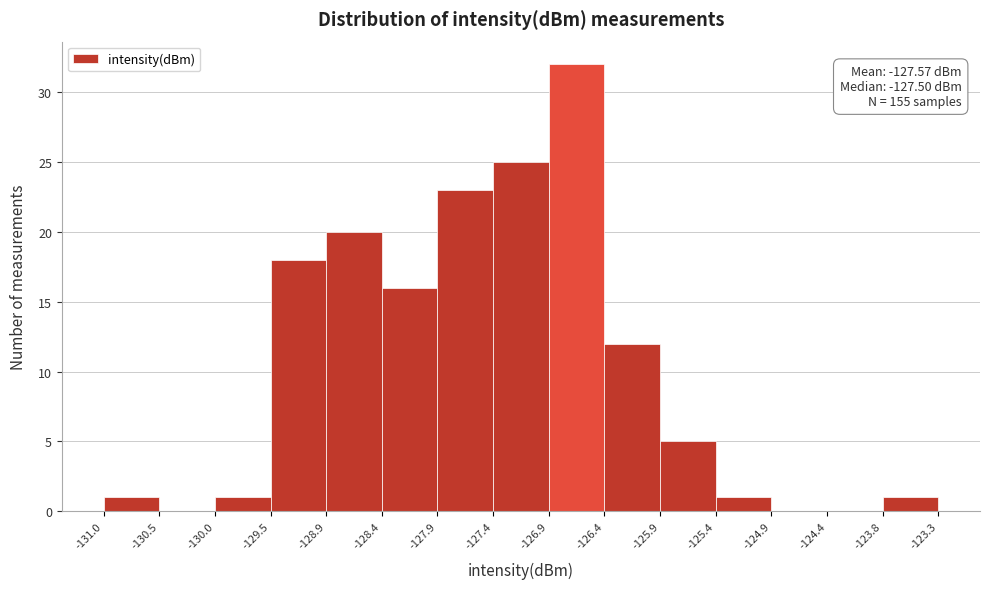

Over which range of the x-axis is the bar tallest?

-126.9 to -126.4